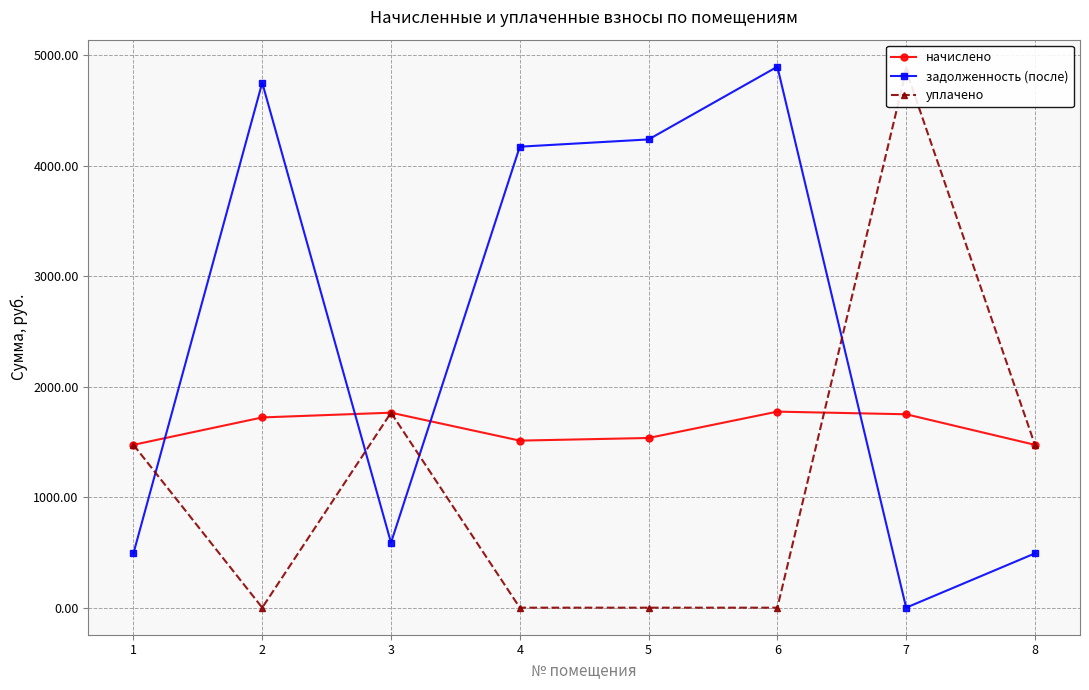

True or false: уплачено has a value of 1473.9 at 1.

True